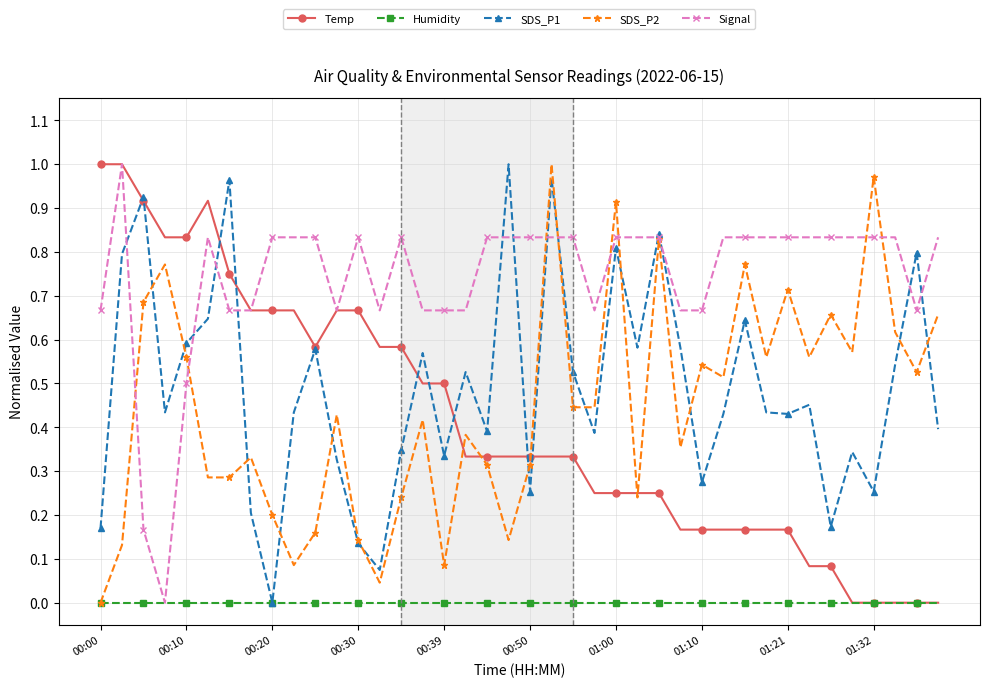

Which series has the largest total across all categories?

Signal